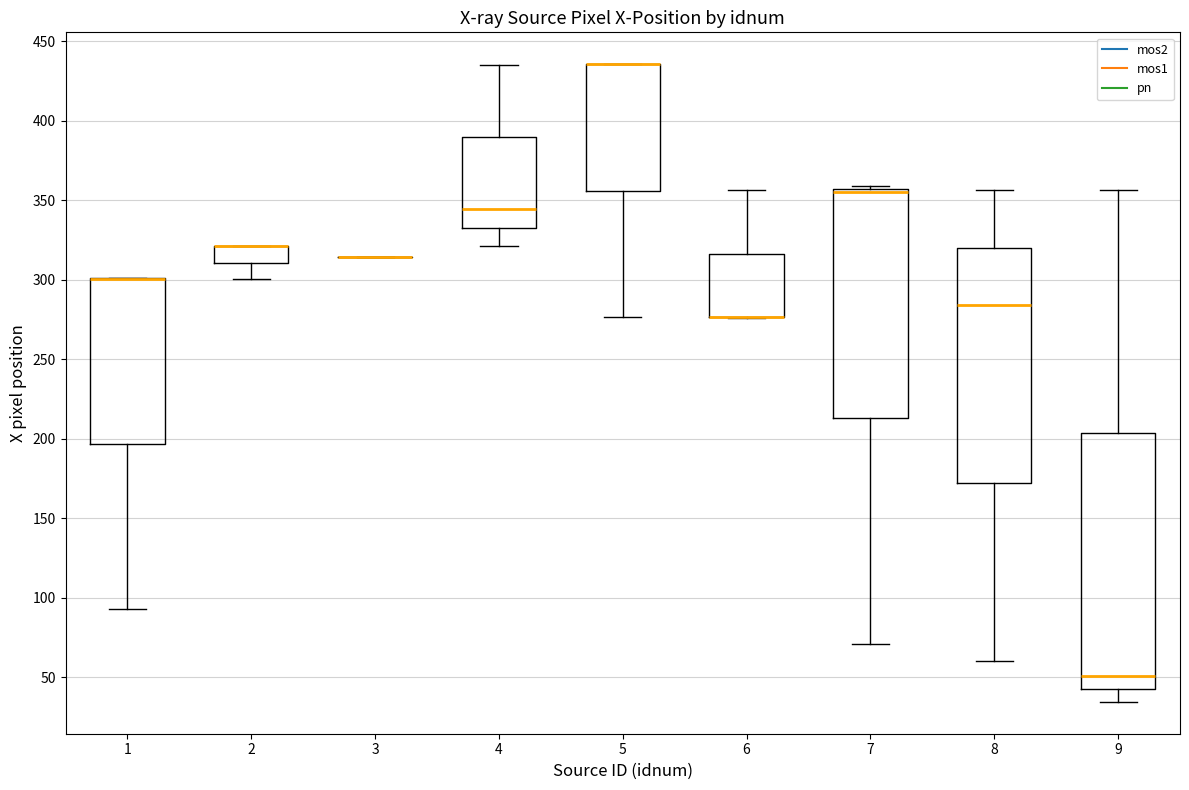

Which box is the tallest, from its lower edge to its upper edge?

9